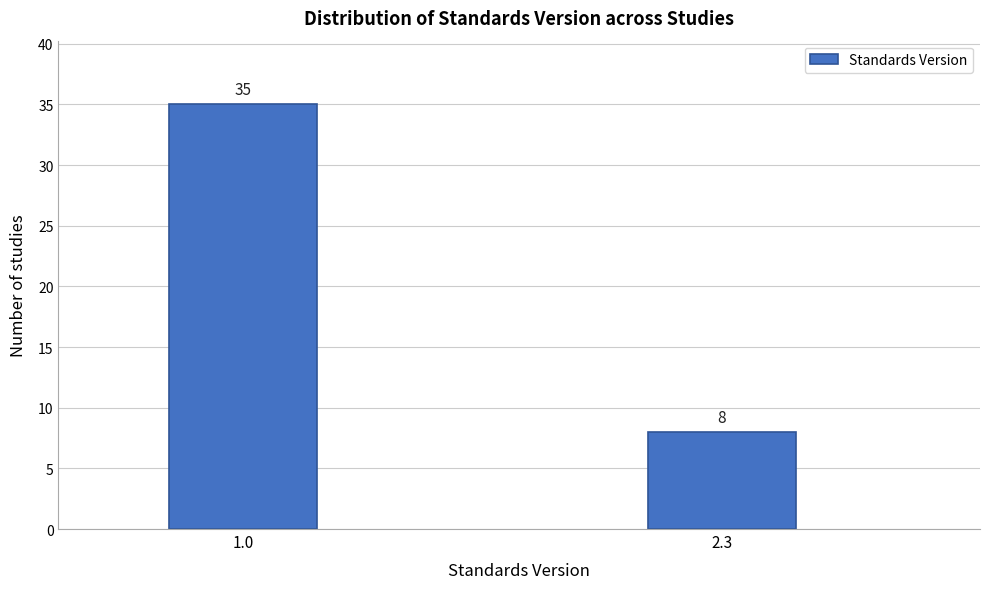

Reading left to right, extract all data points from this chart.

35	8